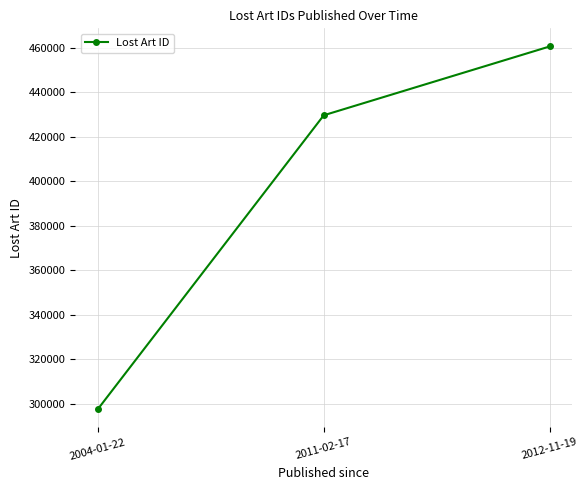

What is the average value?

396011